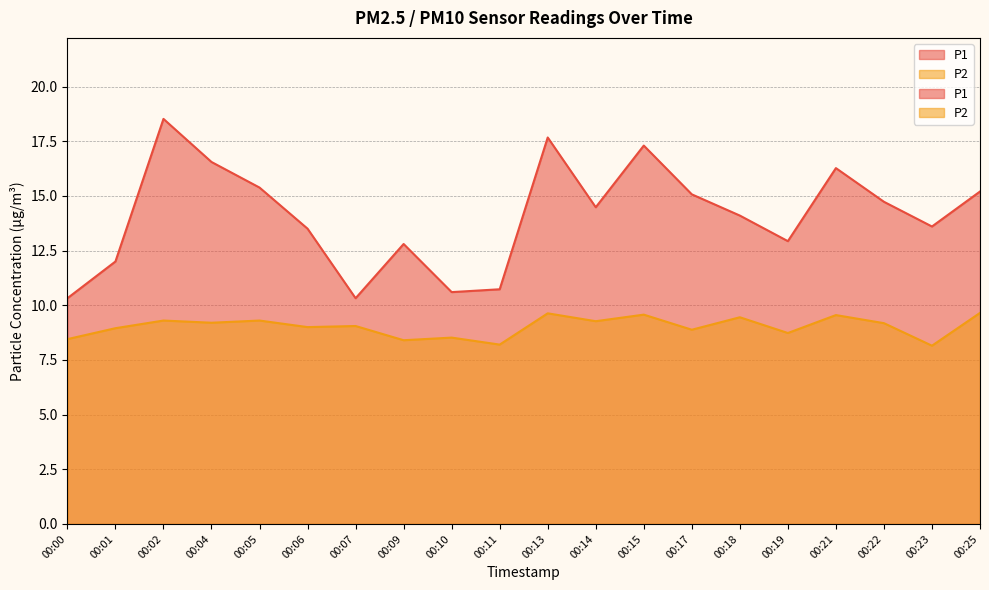

At which category is the sum across all series the highest?

00:02